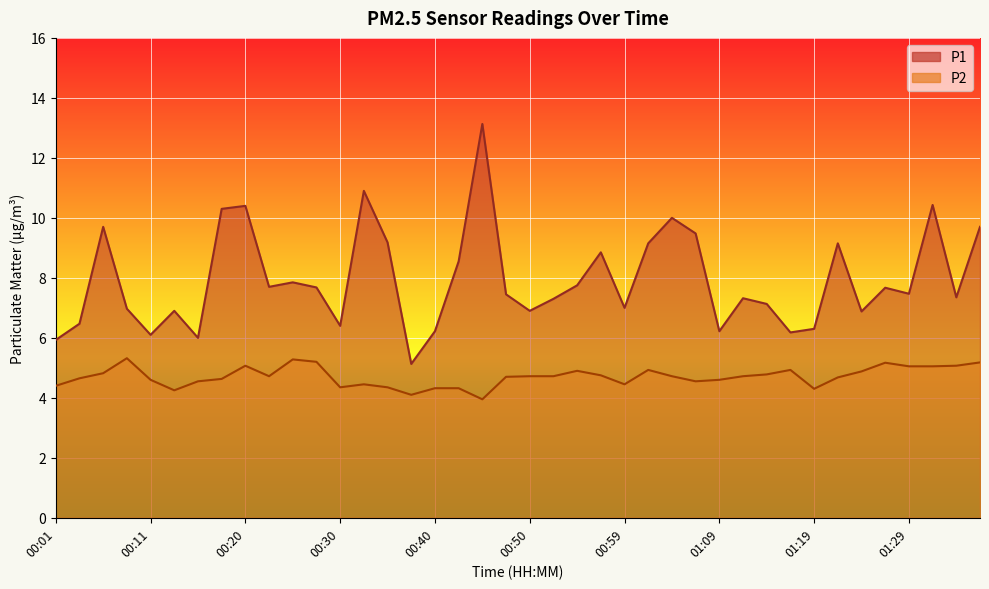

Which category has the highest value in the P2 series?

00:08